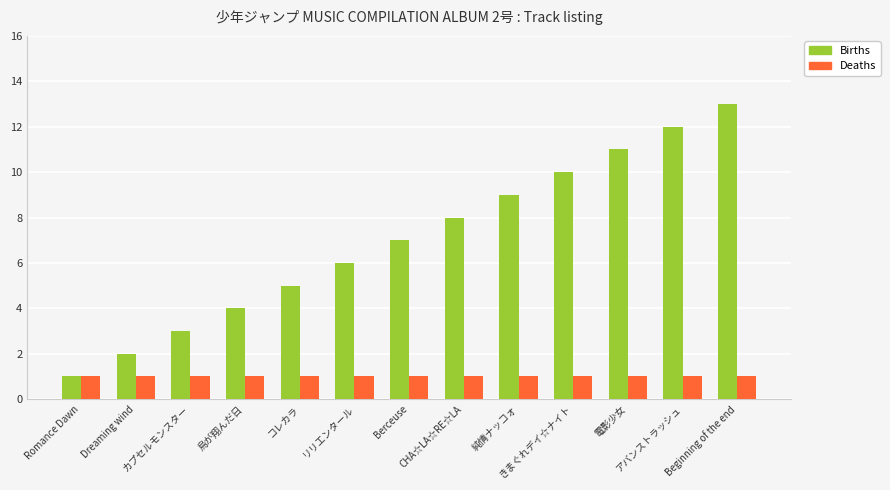

What is the average value of the Births series?

7